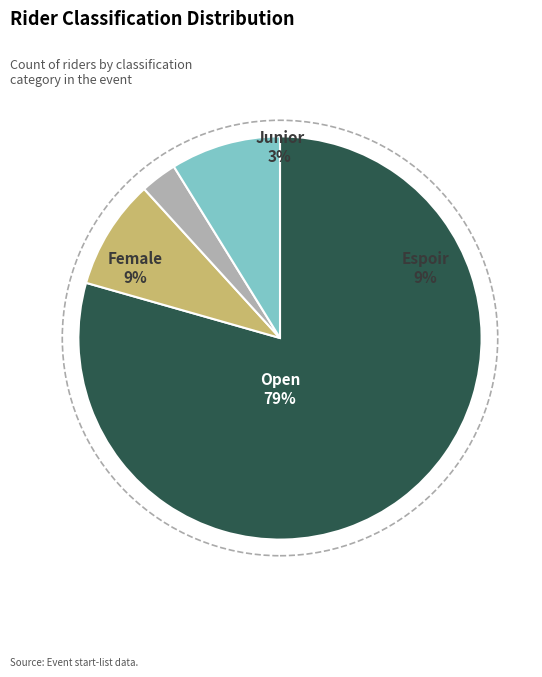

What percentage is the Espoir slice, to the nearest percent?

9%